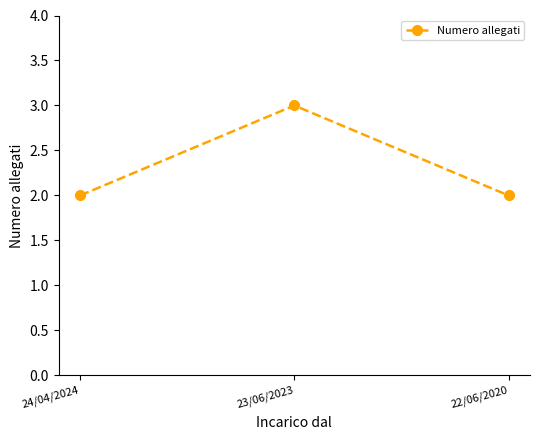

What is the change in value from 23/06/2023 to 22/06/2020?

-1